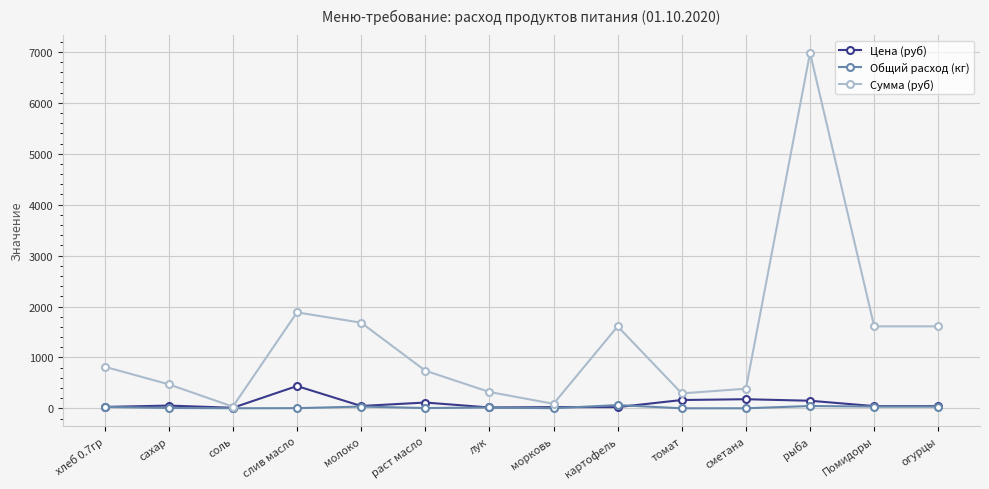

The Сумма (руб) series shows 1885.5 at слив масло. True or false?

True